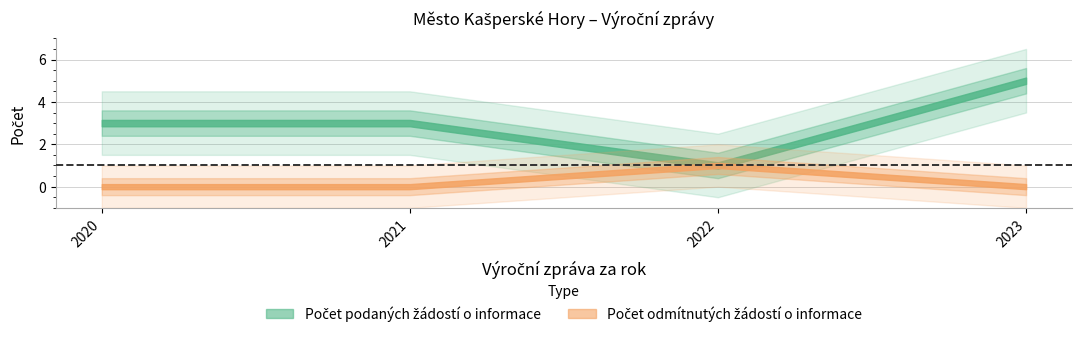

The value of Počet podaných žádostí o informace at 2021 is 2. True or false?

False